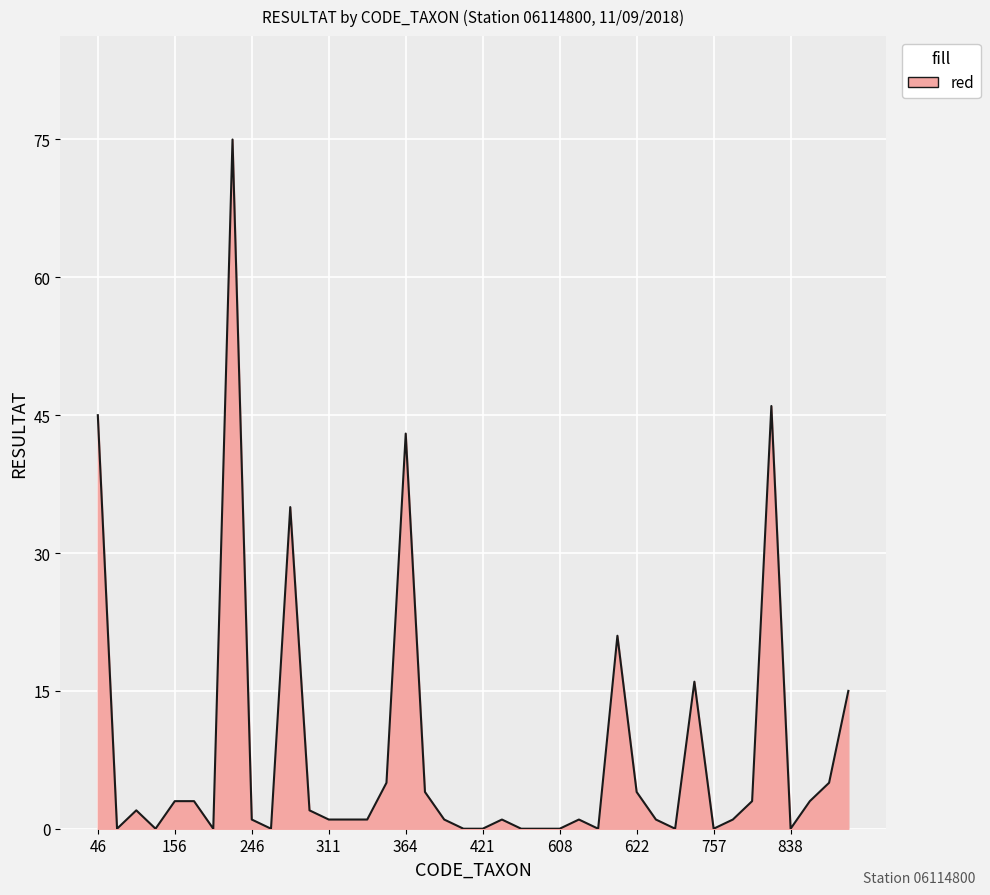

What is the maximum value shown in the chart?

75